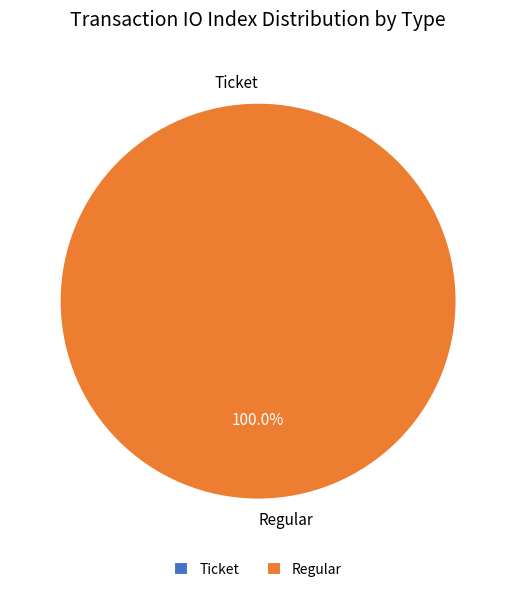

Does any single category account for the majority?

Yes